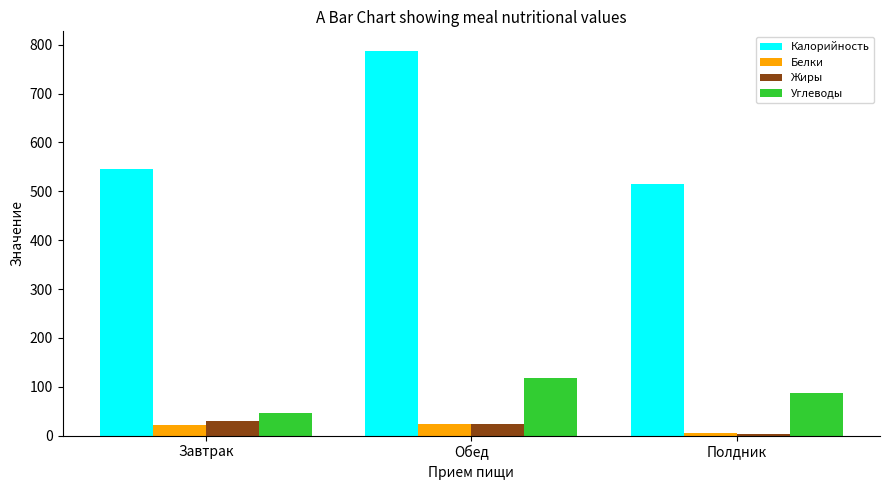

How many groups of bars are there?

3